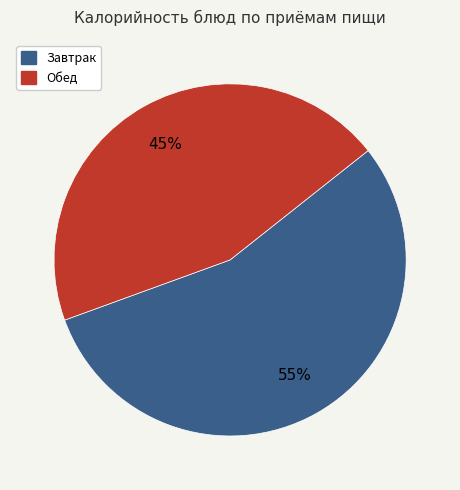

Is there a majority slice in this chart?

Yes